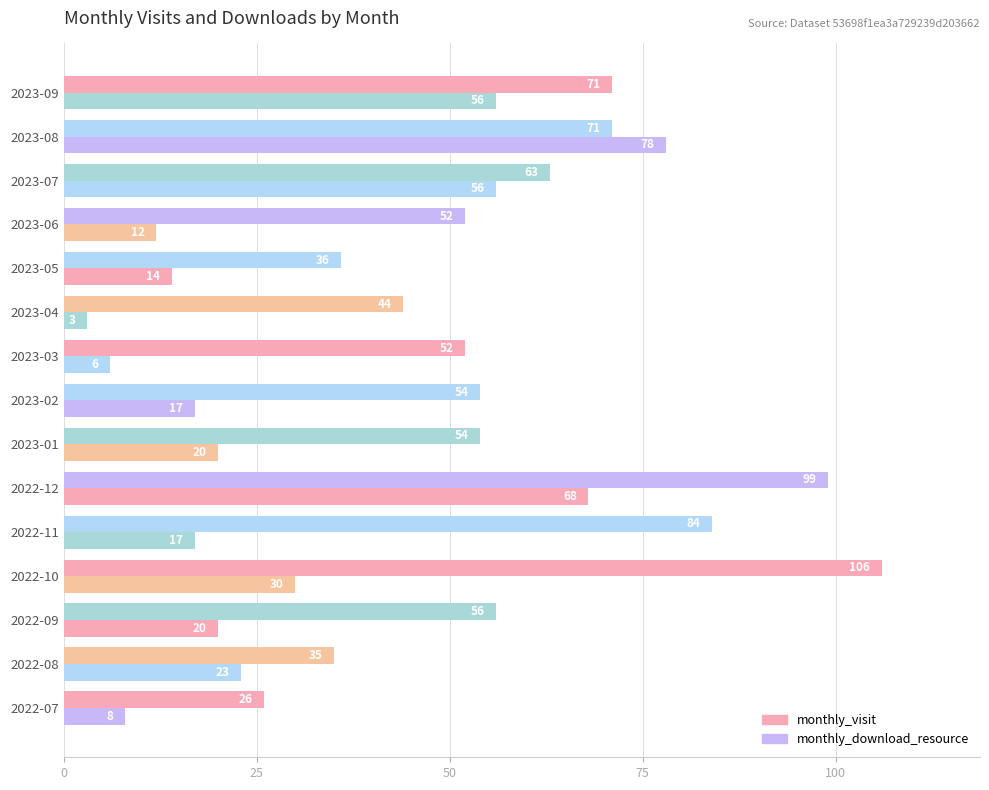

Which series has the widest spread of values?

monthly_visit